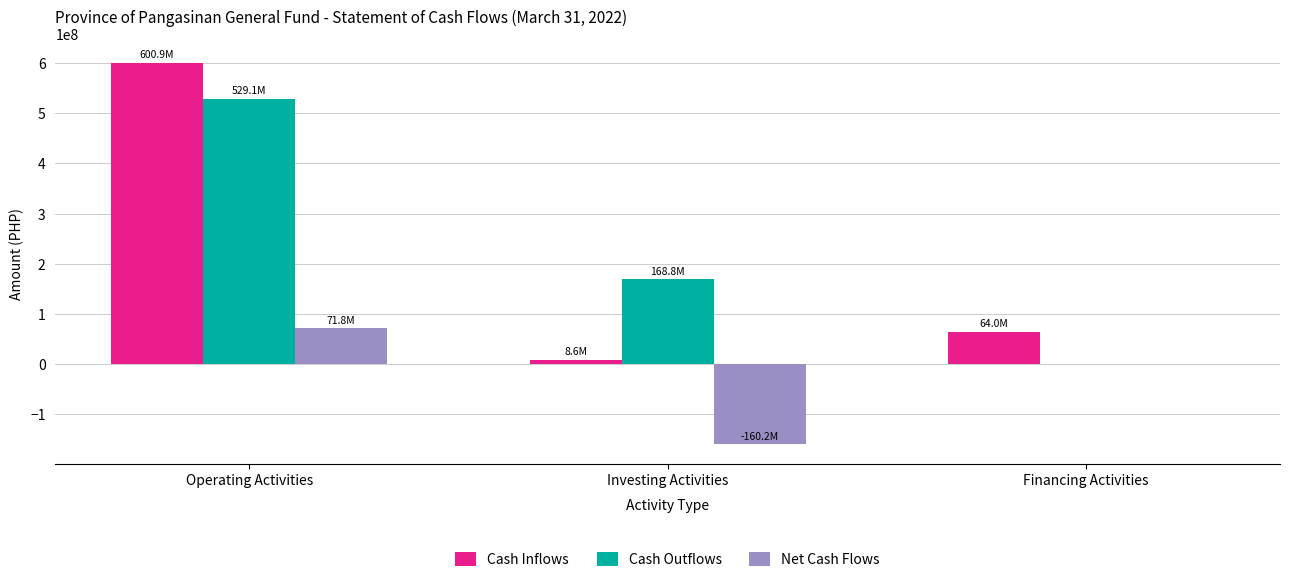

Where is Net Cash Flows nearest to the value -44183701?

Financing Activities